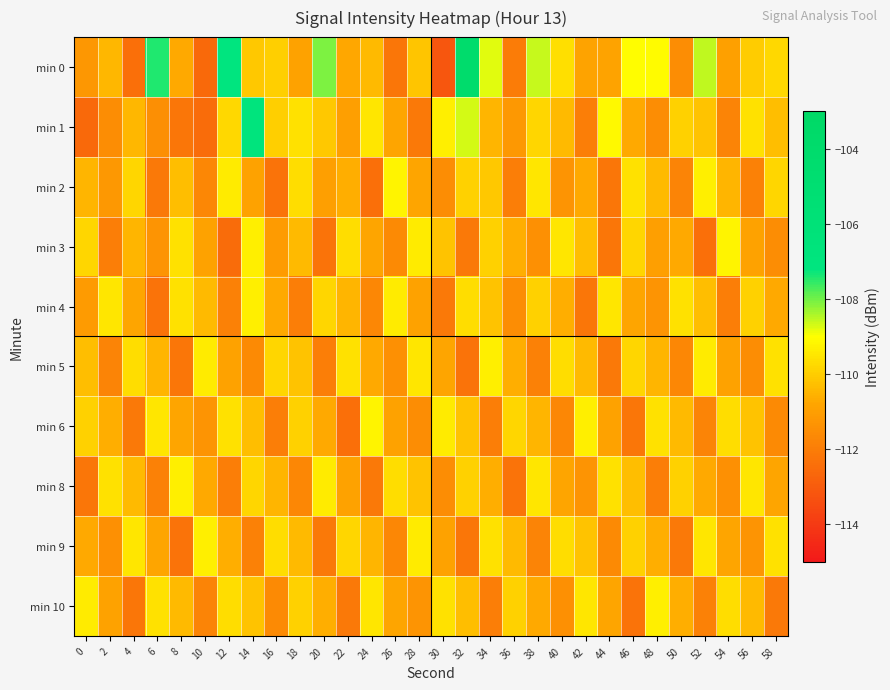

Reading left to right, transcribe all the data shown in this chart.

min 0: 0=-111.2	2=-110.4	4=-112.4	6=-107.4	8=-110.7	10=-112.6	12=-107.1	14=-110.1	16=-110.0	18=-110.9	20=-108.1	22=-110.7	24=-110.4	26=-112.2	28=-110.1	30=-113.1	32=-104.1	34=-108.8	36=-112.0	38=-108.6	40=-109.6	42=-110.8	44=-110.9	46=-109.0	48=-109.1	50=-111.5	52=-108.6	54=-110.9	56=-110.0	58=-109.8
min 1: 0=-112.6	2=-111.5	4=-110.4	6=-111.4	8=-112.2	10=-112.5	12=-109.8	14=-106.9	16=-110.0	18=-109.6	20=-110.1	22=-111.0	24=-109.5	26=-110.8	28=-112.1	30=-109.3	32=-108.7	34=-110.5	36=-111.2	38=-109.8	40=-110.4	42=-112.0	44=-109.1	46=-110.7	48=-111.5	50=-109.9	52=-110.2	54=-111.8	56=-109.6	58=-110.3
min 2: 0=-110.5	2=-111.2	4=-109.8	6=-112.1	8=-110.3	10=-111.7	12=-109.4	14=-110.9	16=-112.3	18=-109.7	20=-111.0	22=-110.6	24=-112.4	26=-109.2	28=-110.8	30=-111.5	32=-109.9	34=-110.1	36=-112.0	38=-109.5	40=-111.3	42=-110.7	44=-112.2	46=-109.6	48=-110.4	50=-111.8	52=-109.3	54=-110.5	56=-111.9	58=-109.8
min 3: 0=-109.8	2=-112.0	4=-110.5	6=-111.3	8=-109.6	10=-110.9	12=-112.5	14=-109.3	16=-111.1	18=-110.4	20=-112.3	22=-109.7	24=-110.8	26=-111.6	28=-109.4	30=-110.2	32=-112.1	34=-109.9	36=-110.6	38=-111.4	40=-109.5	42=-110.3	44=-112.2	46=-109.8	48=-111.0	50=-110.7	52=-112.4	54=-109.2	56=-110.9	58=-111.5
min 4: 0=-111.1	2=-109.5	4=-110.8	6=-112.3	8=-109.6	10=-110.4	12=-111.9	14=-109.3	16=-110.7	18=-112.0	20=-109.8	22=-110.5	24=-111.7	26=-109.4	28=-110.9	30=-112.1	32=-109.7	34=-110.2	36=-111.5	38=-109.9	40=-110.6	42=-112.2	44=-109.5	46=-110.8	48=-111.3	50=-109.6	52=-110.3	54=-112.0	56=-109.9	58=-110.7
min 5: 0=-110.3	2=-111.8	4=-109.7	6=-110.5	8=-112.2	10=-109.4	12=-110.9	14=-111.6	16=-109.8	18=-110.2	20=-112.0	22=-109.6	24=-110.7	26=-111.4	28=-109.5	30=-110.8	32=-112.3	34=-109.3	36=-110.6	38=-111.9	40=-109.7	42=-110.4	44=-112.1	46=-109.8	48=-110.5	50=-111.7	52=-109.4	54=-110.9	56=-111.5	58=-109.6
min 6: 0=-109.9	2=-110.6	4=-112.1	6=-109.5	8=-110.8	10=-111.3	12=-109.6	14=-110.3	16=-112.0	18=-109.9	20=-110.7	22=-112.4	24=-109.2	26=-110.9	28=-111.5	30=-109.4	32=-110.2	34=-112.0	36=-109.8	38=-110.5	40=-111.7	42=-109.3	44=-110.9	46=-112.2	48=-109.6	50=-110.4	52=-111.8	54=-109.7	56=-110.2	58=-111.6
min 8: 0=-112.2	2=-109.6	4=-110.4	6=-111.9	8=-109.3	10=-110.7	12=-112.0	14=-109.8	16=-110.5	18=-111.7	20=-109.4	22=-110.9	24=-112.1	26=-109.7	28=-110.2	30=-111.5	32=-109.9	34=-110.6	36=-112.3	38=-109.5	40=-110.8	42=-111.3	44=-109.6	46=-110.3	48=-112.0	50=-109.9	52=-110.7	54=-111.4	56=-109.5	58=-110.8
min 9: 0=-110.7	2=-111.4	4=-109.5	6=-110.8	8=-112.3	10=-109.3	12=-110.6	14=-111.9	16=-109.7	18=-110.4	20=-112.1	22=-109.8	24=-110.5	26=-111.7	28=-109.4	30=-110.9	32=-112.2	34=-109.6	36=-110.4	38=-111.8	40=-109.7	42=-110.2	44=-111.6	46=-109.9	48=-110.6	50=-112.1	52=-109.5	54=-110.8	56=-111.3	58=-109.6
min 10: 0=-109.4	2=-110.9	4=-112.2	6=-109.6	8=-110.4	10=-111.8	12=-109.7	14=-110.2	16=-111.6	18=-109.9	20=-110.6	22=-112.1	24=-109.5	26=-110.8	28=-111.3	30=-109.6	32=-110.3	34=-112.0	36=-109.9	38=-110.7	40=-111.4	42=-109.5	44=-110.8	46=-112.3	48=-109.3	50=-110.6	52=-111.9	54=-109.7	56=-110.4	58=-112.1